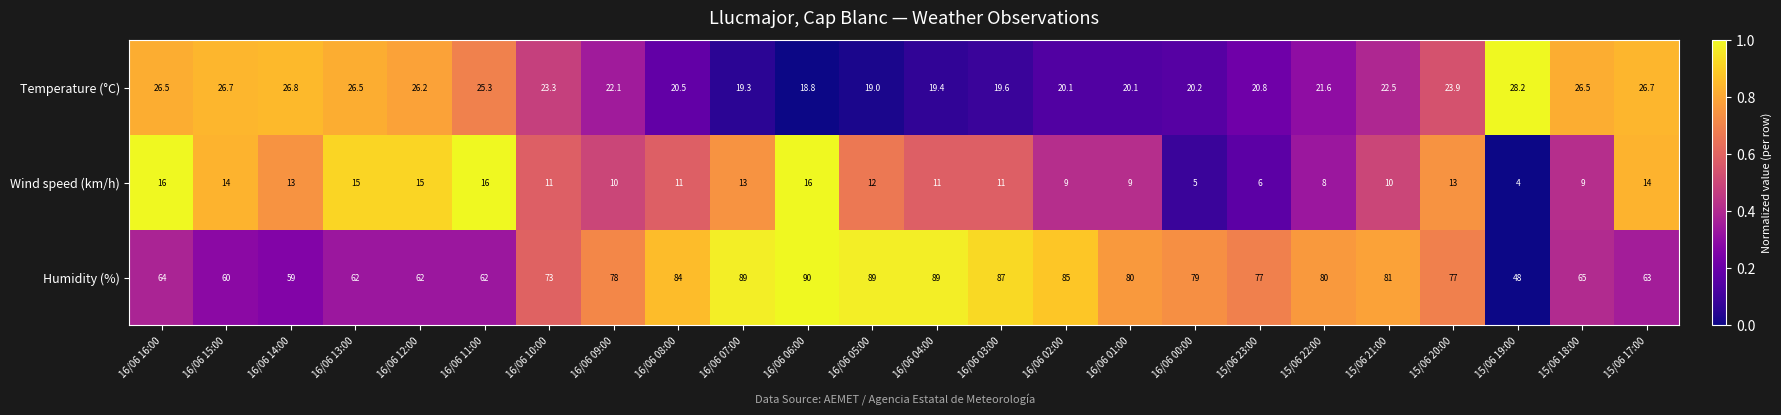

Which series changed the most between 16/06 13:00 and 16/06 07:00?

Humidity (%)